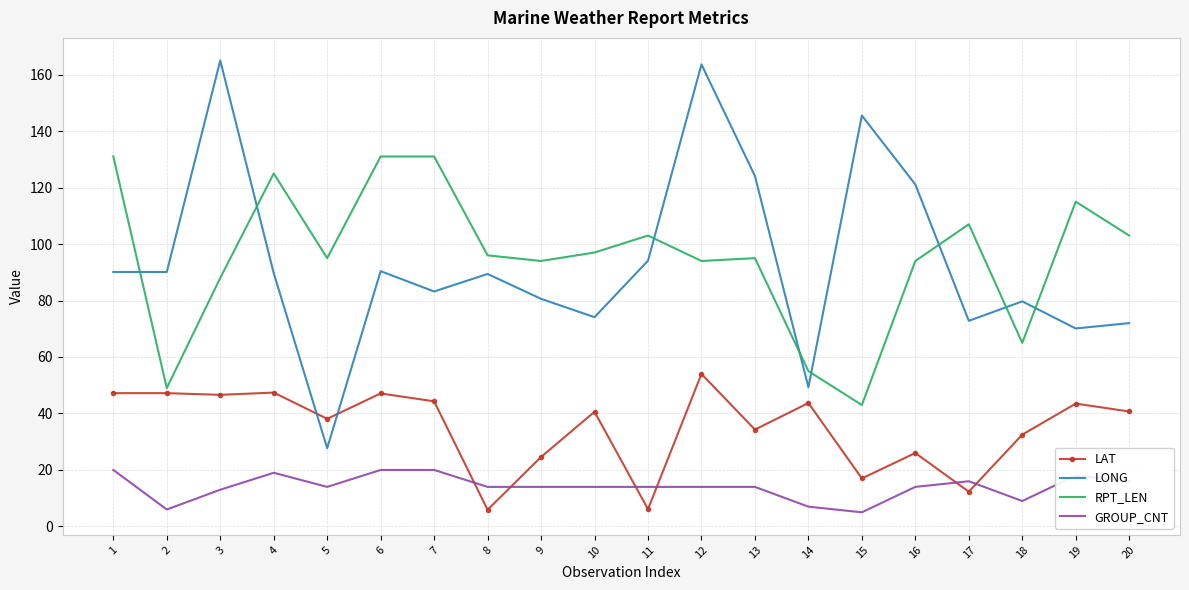

Is the value of RPT_LEN at 8 greater than the value of LAT at 8?

Yes